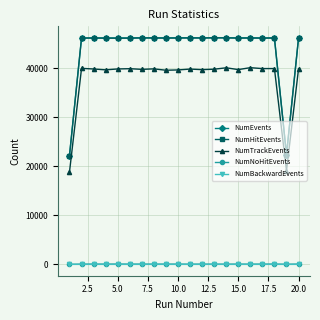

What is the greatest value displayed?

46252